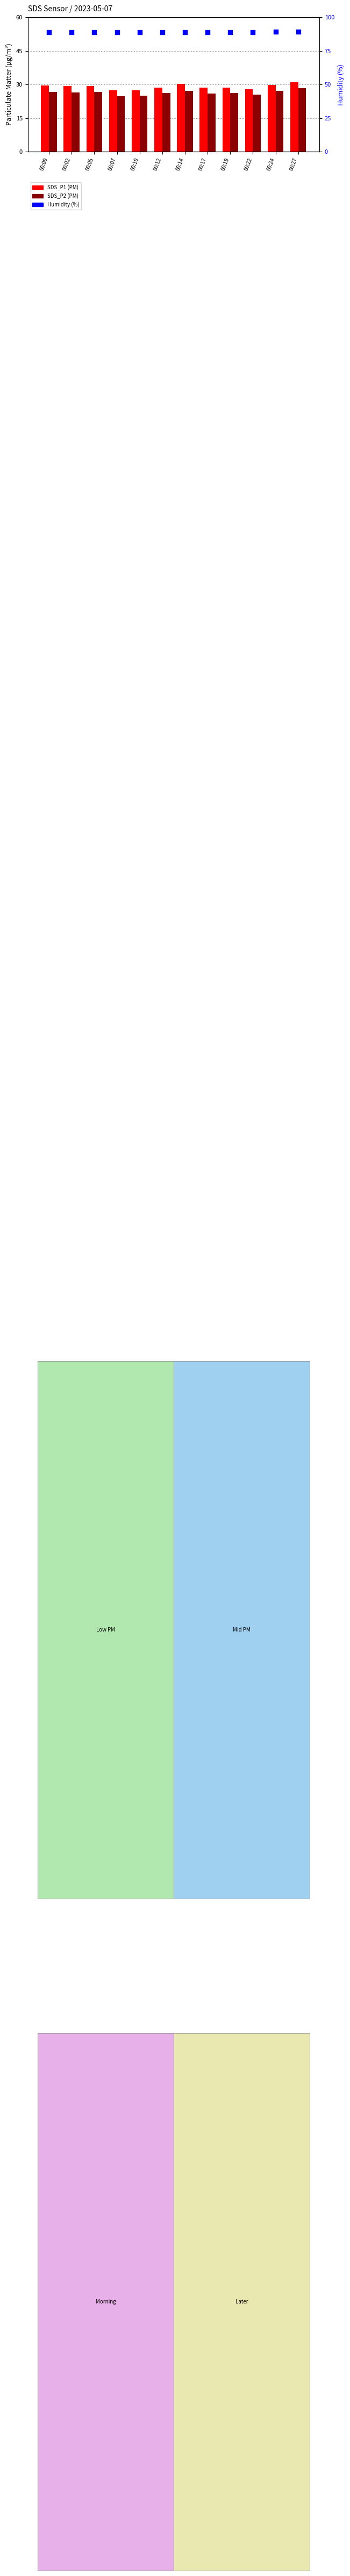

Which series contains the highest Y value?

Humidity (%)